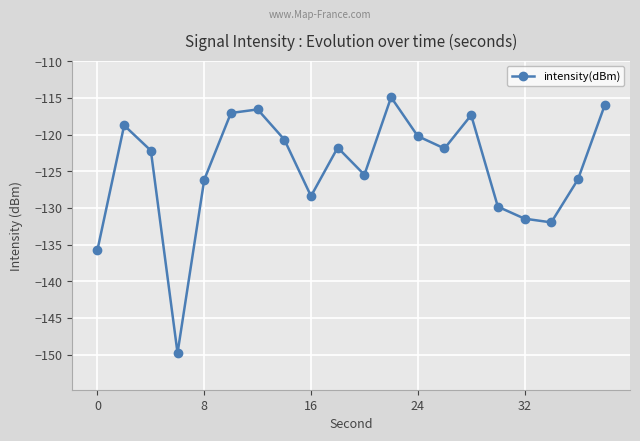

Does the chart have visible grid lines?

Yes